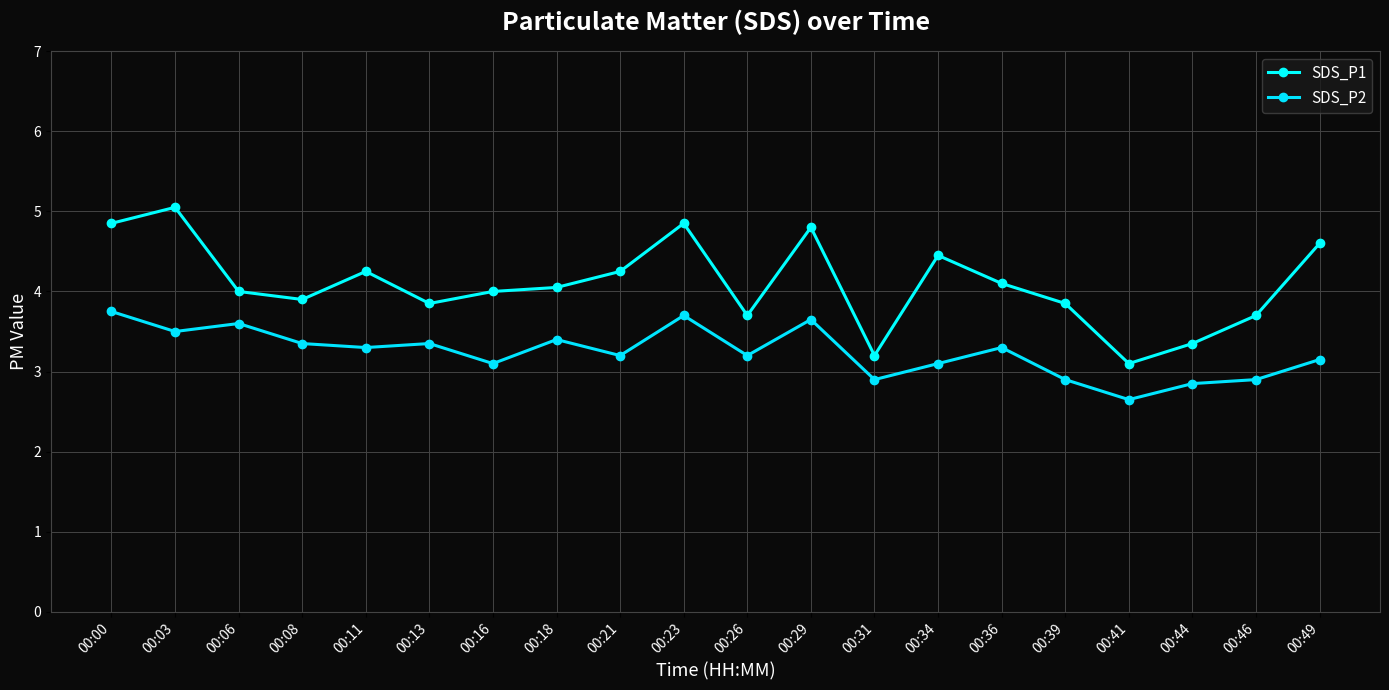

At how many categories does at least one series exceed 5?

1